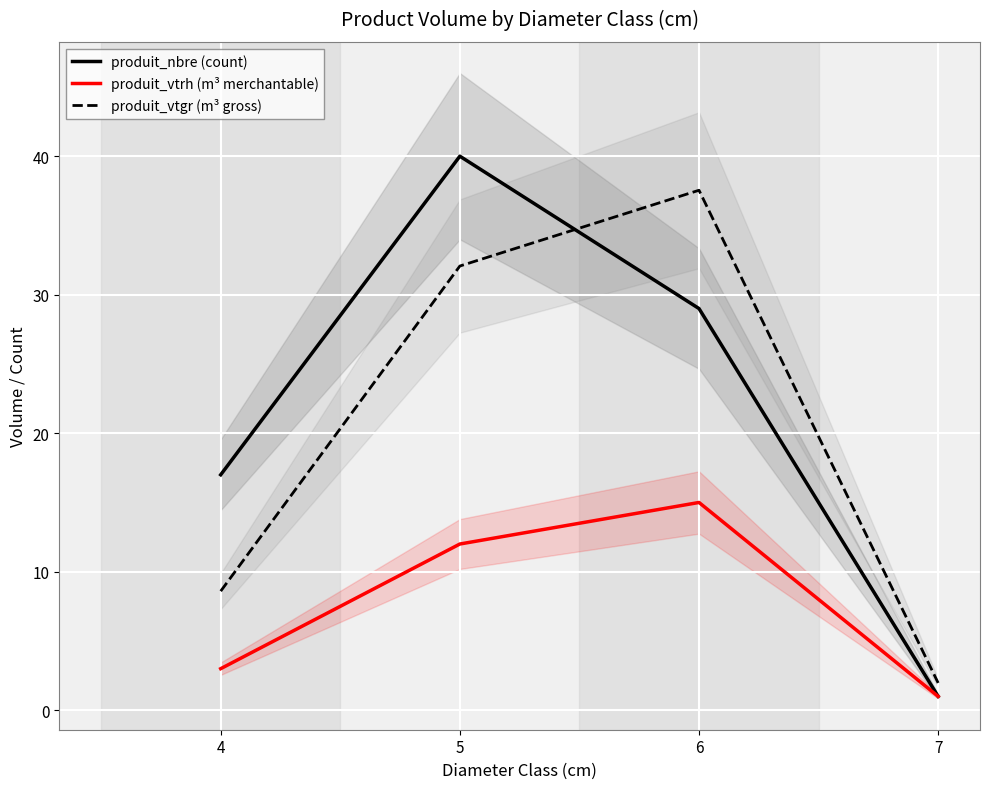

What are all the series names shown in the legend?

produit_nbre (count), produit_vtrh (m³ merchantable), produit_vtgr (m³ gross)